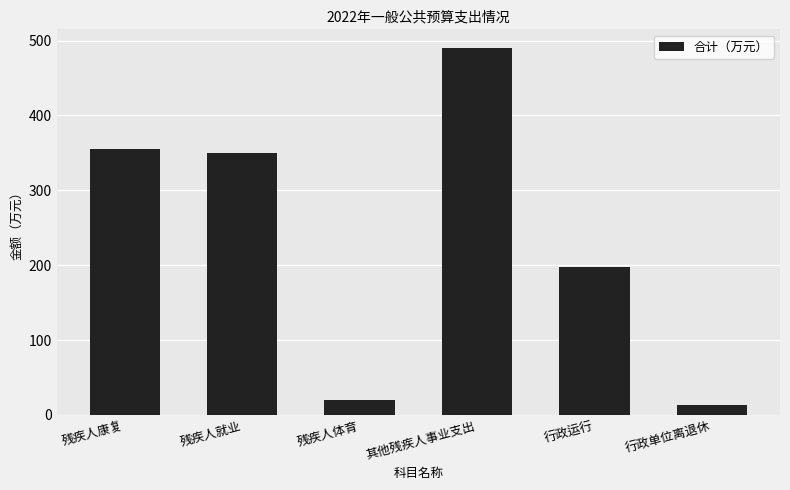

Where does the data first go above 350?

残疾人康复